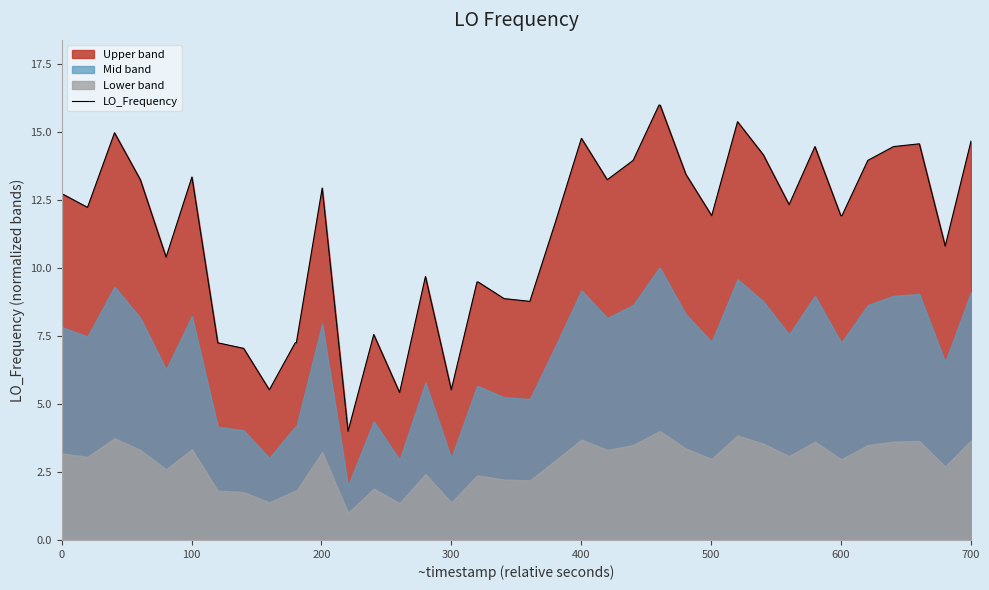

What is the highest value of the LO_Frequency series?

16.0